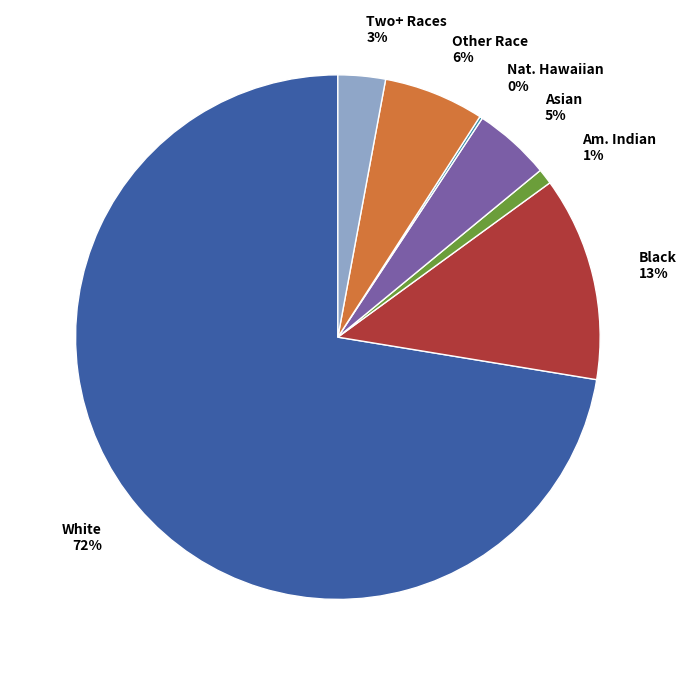

Is it true that Two+ Races is 3% of the pie?

True